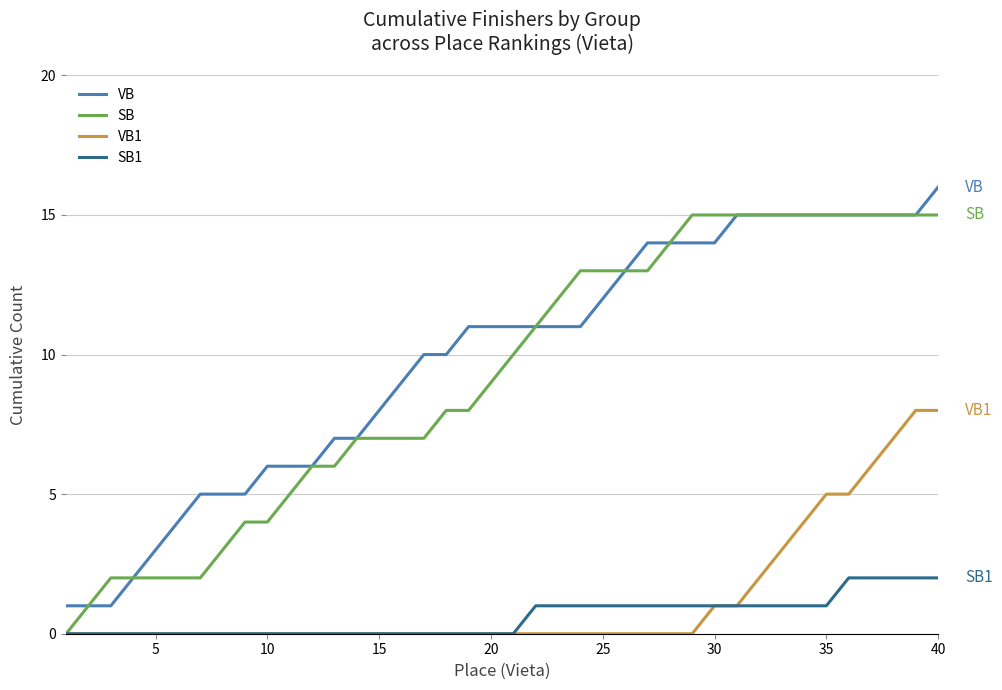

Rank the series by their maximum value, from highest to lowest.

VB, SB, VB1, SB1